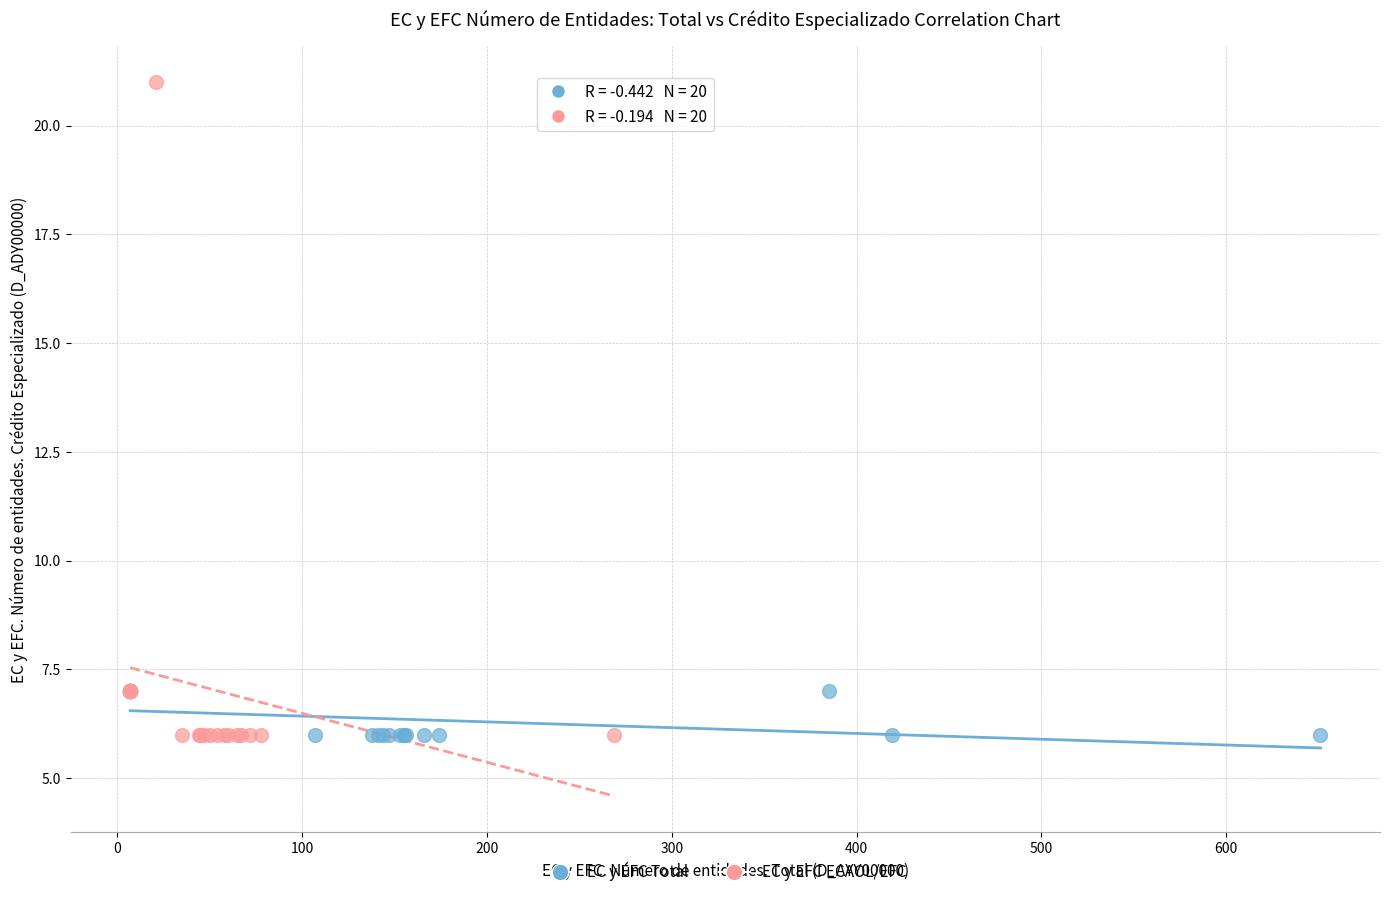

Which series reaches the maximum Y coordinate?

EC y EFC ECAOL/EFC